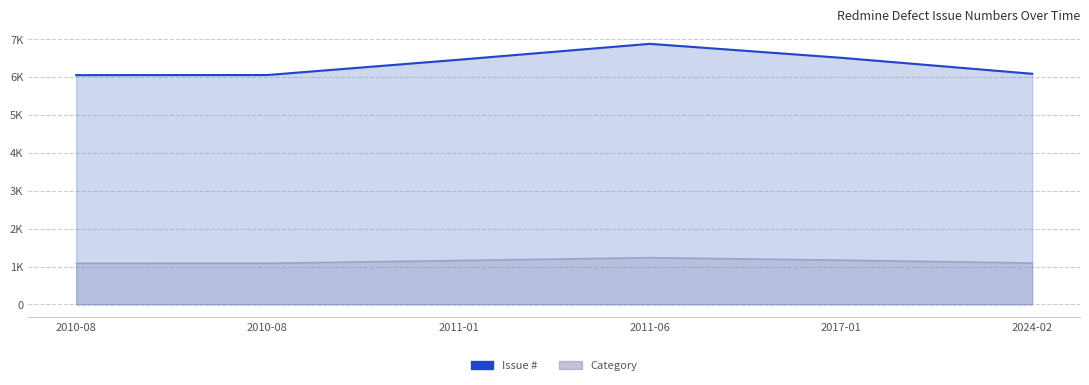

List the series in order of their peak value, lowest first.

Category line, Issue #